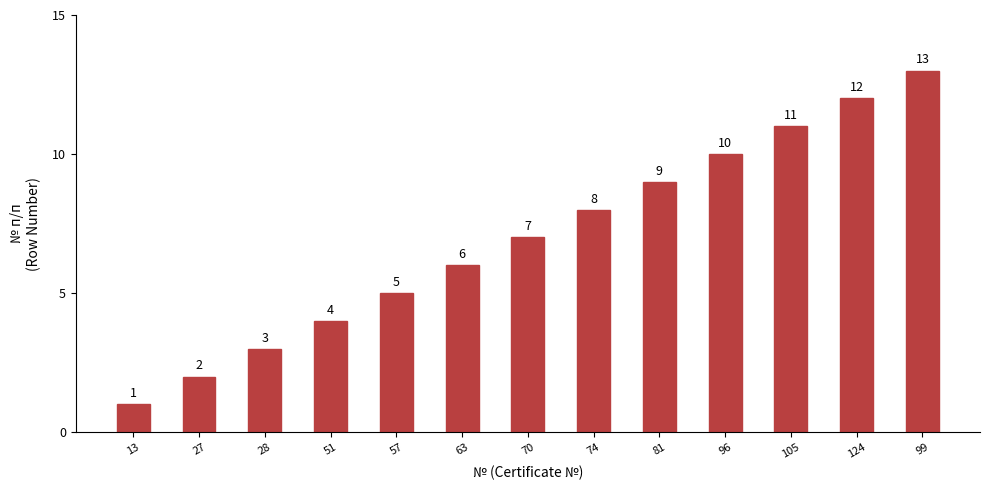

Reading left to right, list all the values displayed in this chart.

13=1	27=2	28=3	51=4	57=5	63=6	70=7	74=8	81=9	96=10	105=11	124=12	99=13